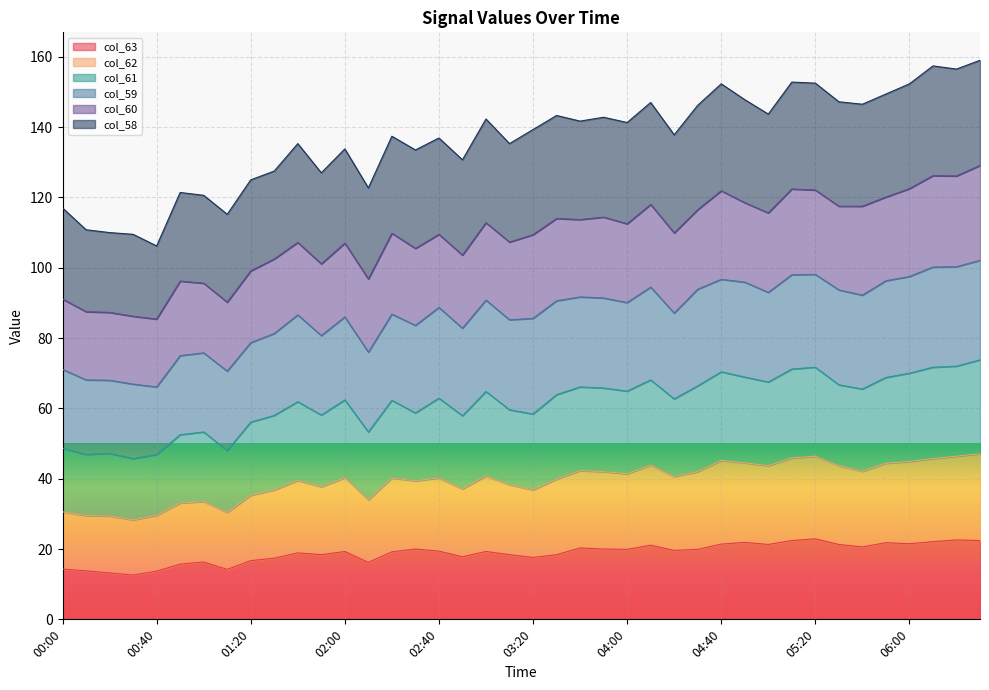

What is the minimum value for col_63?

12.6